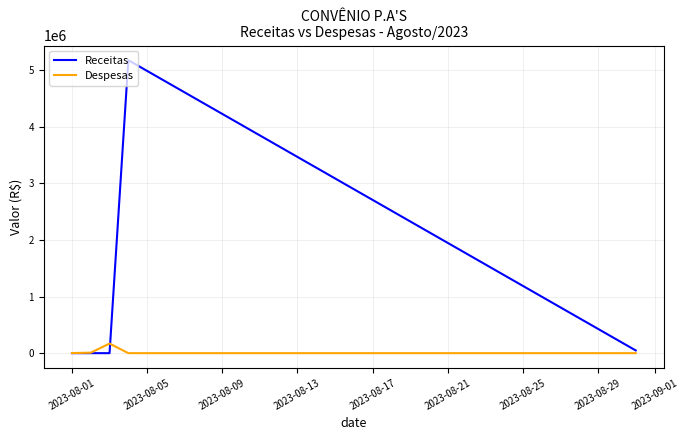

Rank the series by their maximum value, from lowest to highest.

Despesas, Receitas